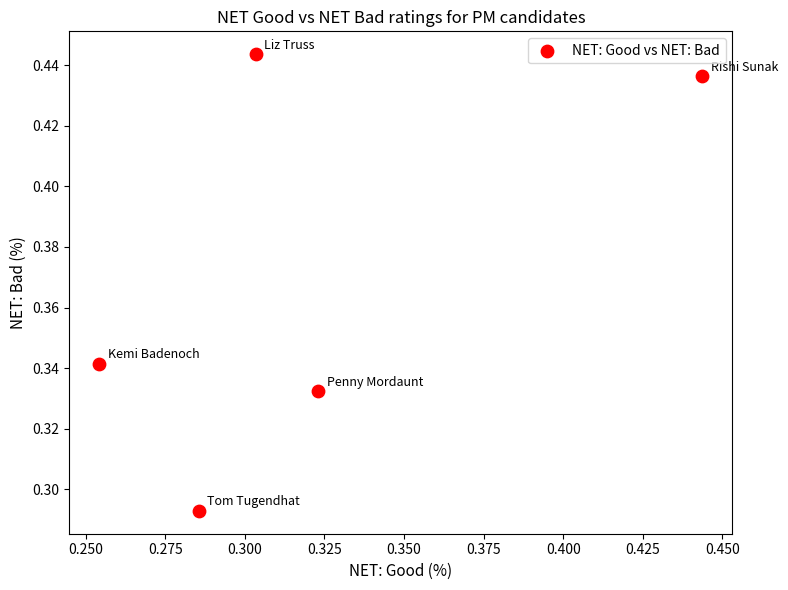

Count the number of points in this scatter plot.

5